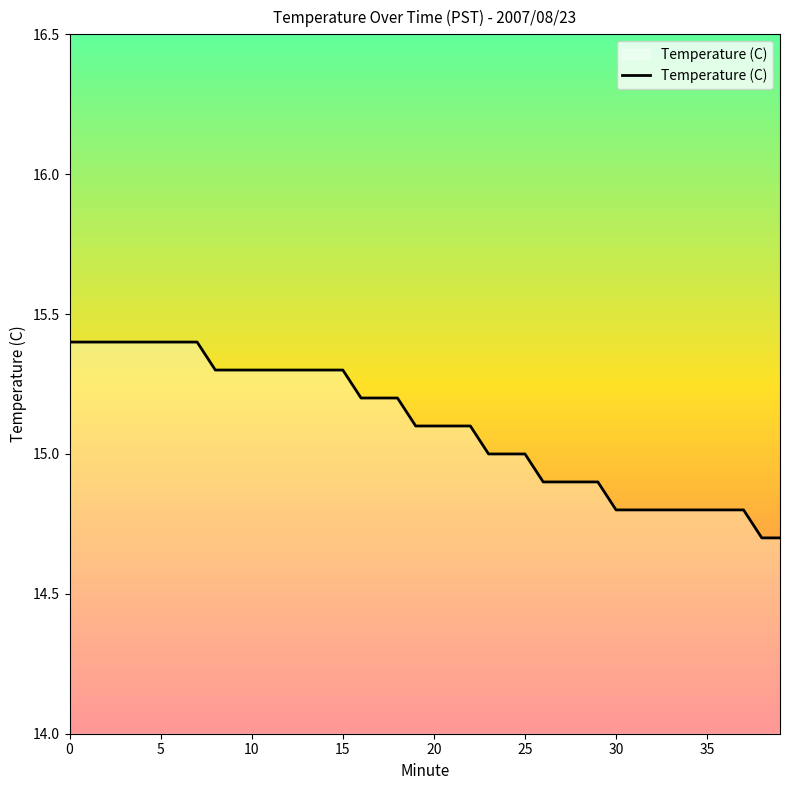

What is the maximum value shown in the chart?

15.4